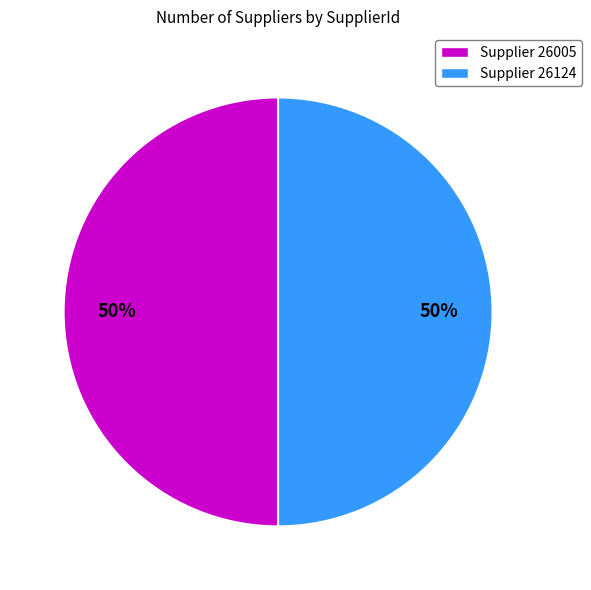

Is it true that Supplier 26005 is 41% of the pie?

False